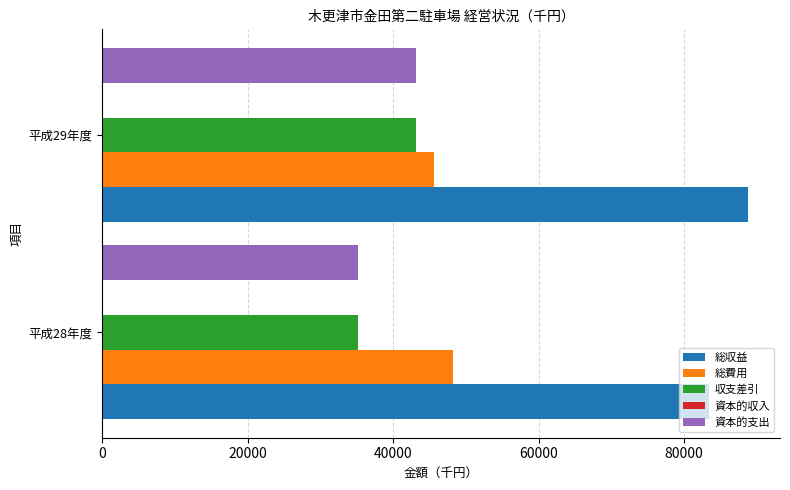

What is the minimum value for 総収益?

83438